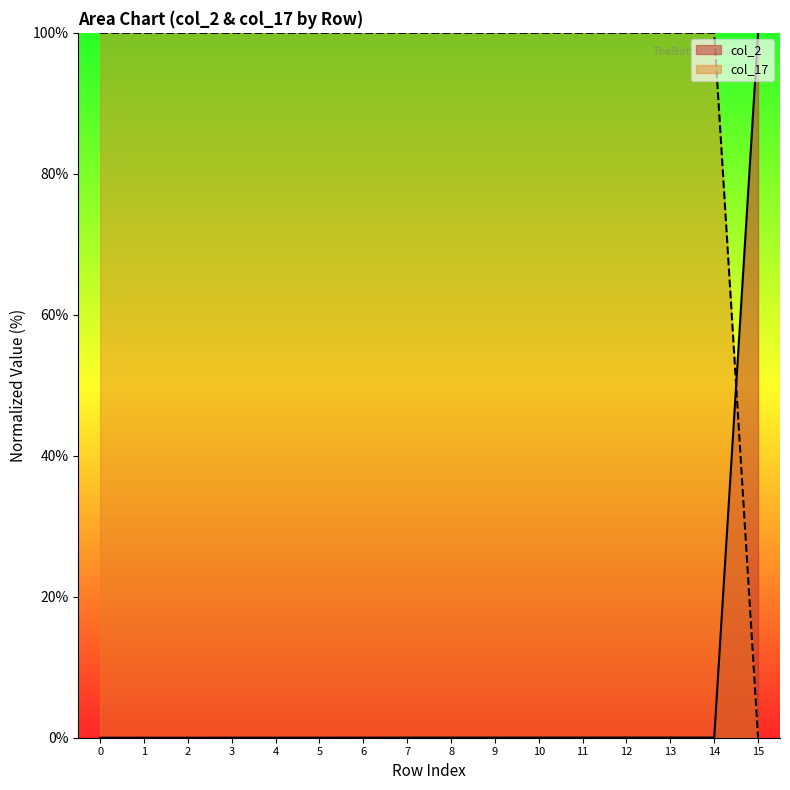

Reading left to right, extract all data points from this chart.

col_2: 0=0.0	1=0.0	2=0.0	3=0.0	4=0.0	5=0.0	6=0.0	7=0.0	8=0.0	9=0.0	10=0.0	11=0.0	12=0.0	13=0.0	14=0.0	15=100.0
col_17: 0=100.0	1=100.0	2=100.0	3=100.0	4=100.0	5=100.0	6=100.0	7=100.0	8=100.0	9=100.0	10=100.0	11=100.0	12=100.0	13=100.0	14=100.0	15=0.0